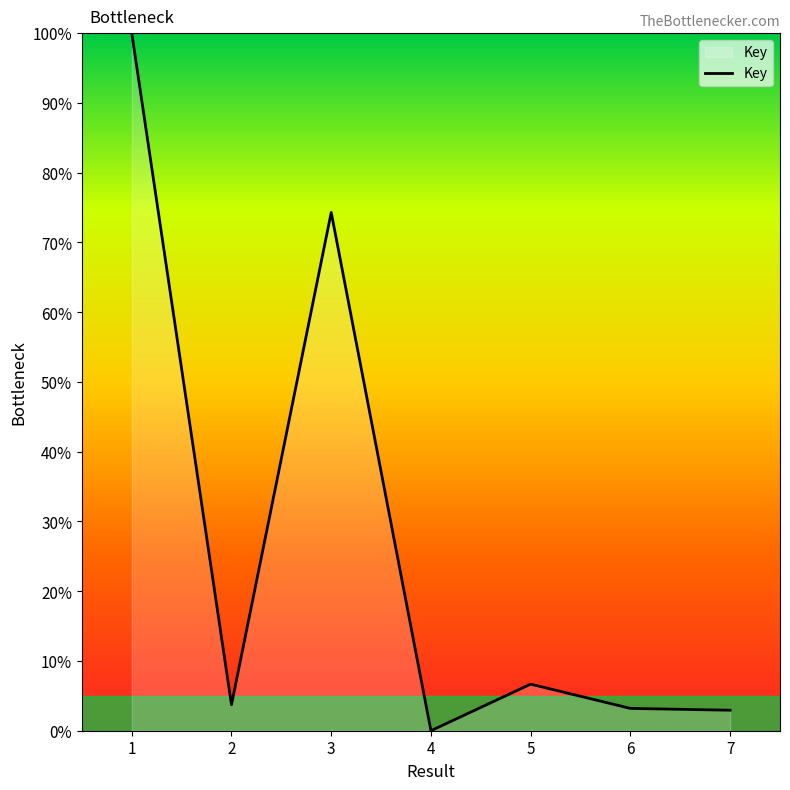

What is the change in value from 1 to 7?

-97.1